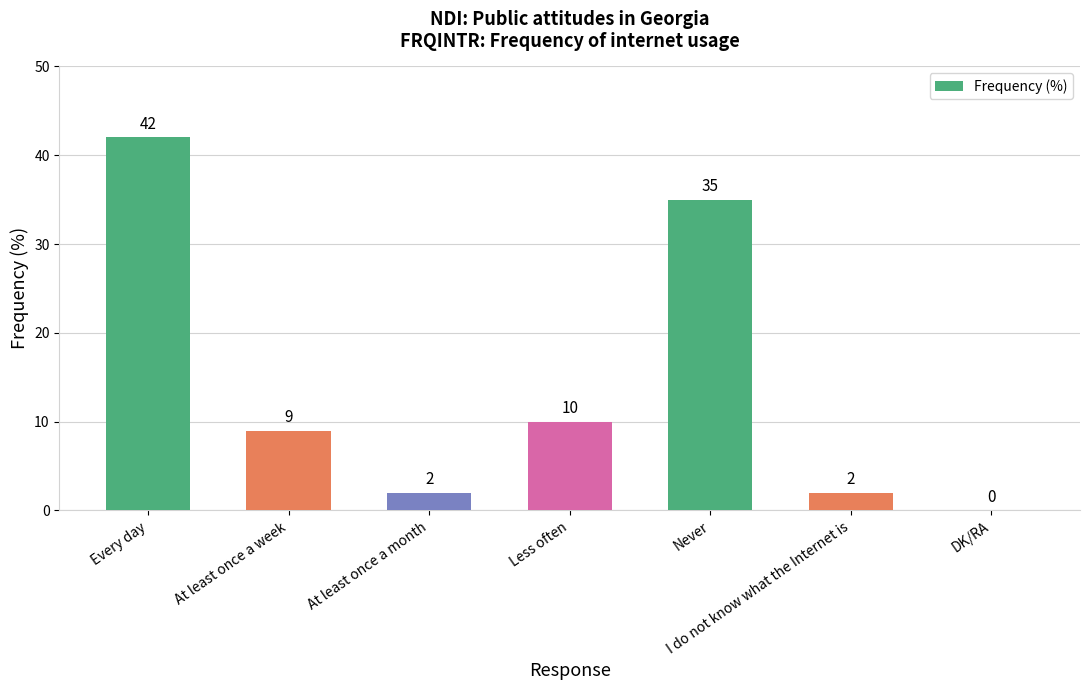

Between Never and I do not know what the Internet is, which is larger?

Never